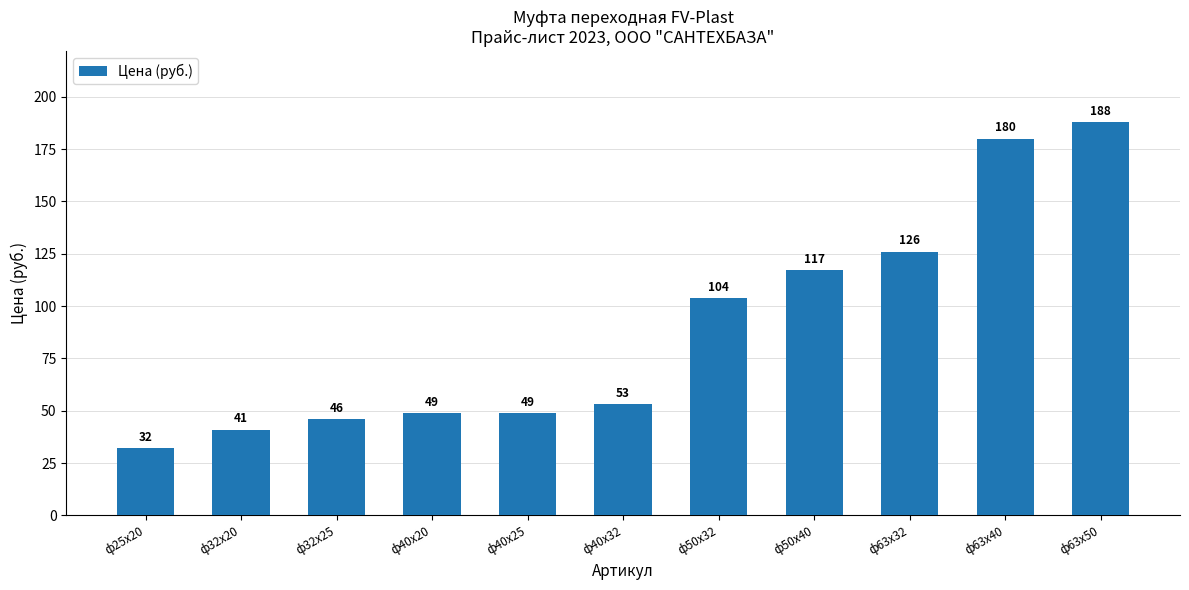

What is the change in value from ф63х32 to ф63х40?

+54